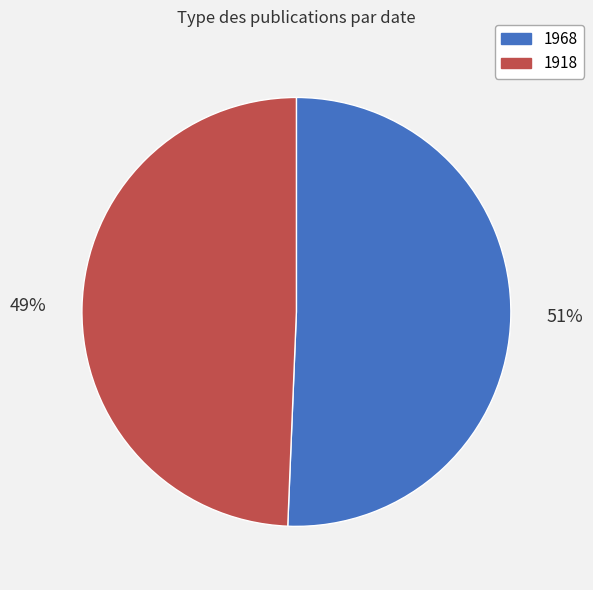

Is it true that 1968 is 51% of the pie?

True